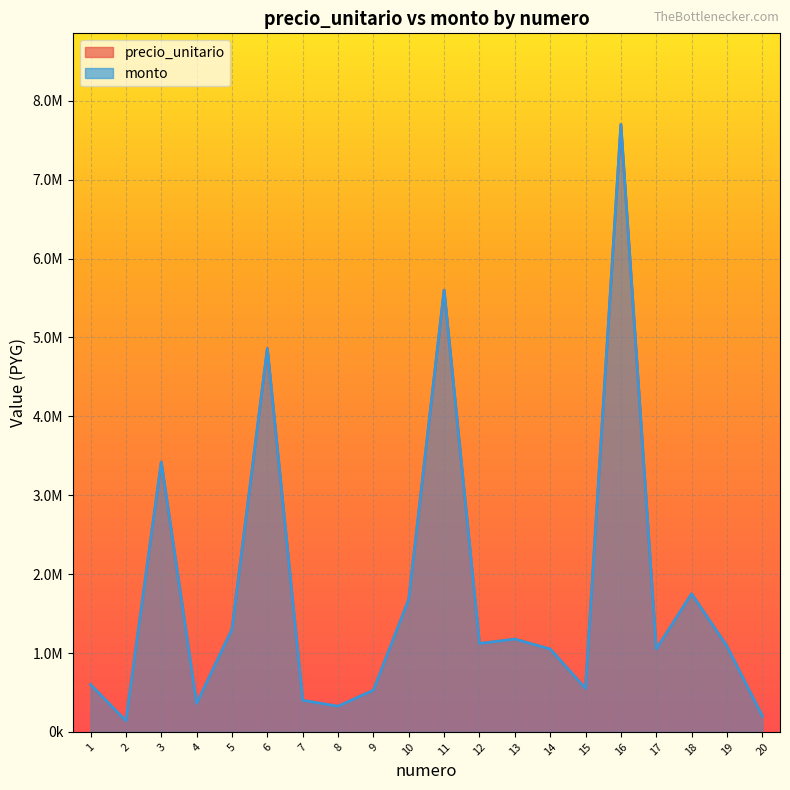

True or false: monto has a value of 2948600 at 10.

False